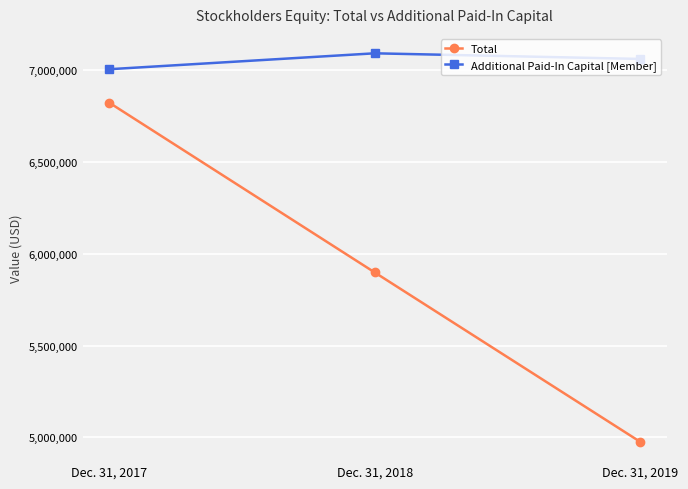

How many distinct data groups are displayed?

2